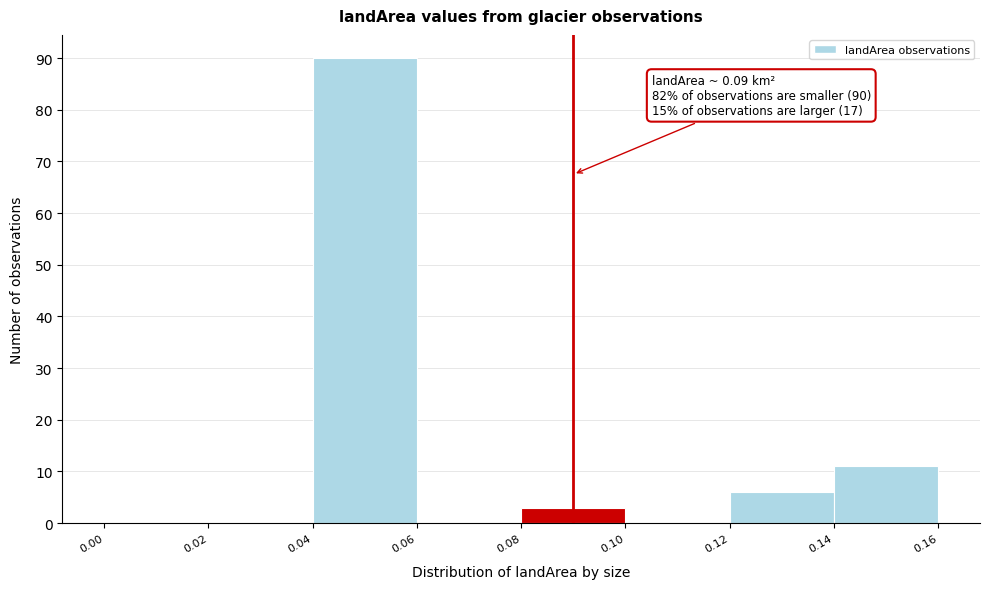

Which range on the x-axis has the tallest bar?

0.04 to 0.06